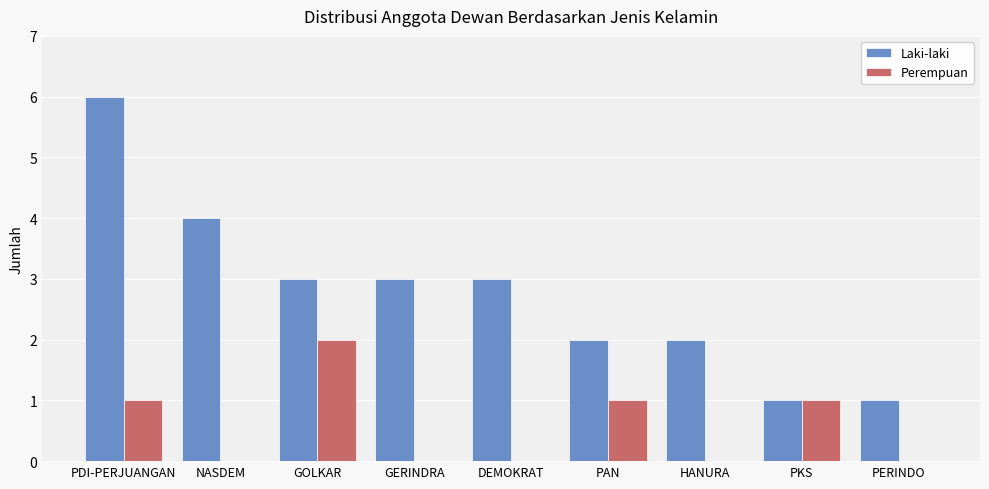

The Laki-laki series shows 2 at PAN. True or false?

True